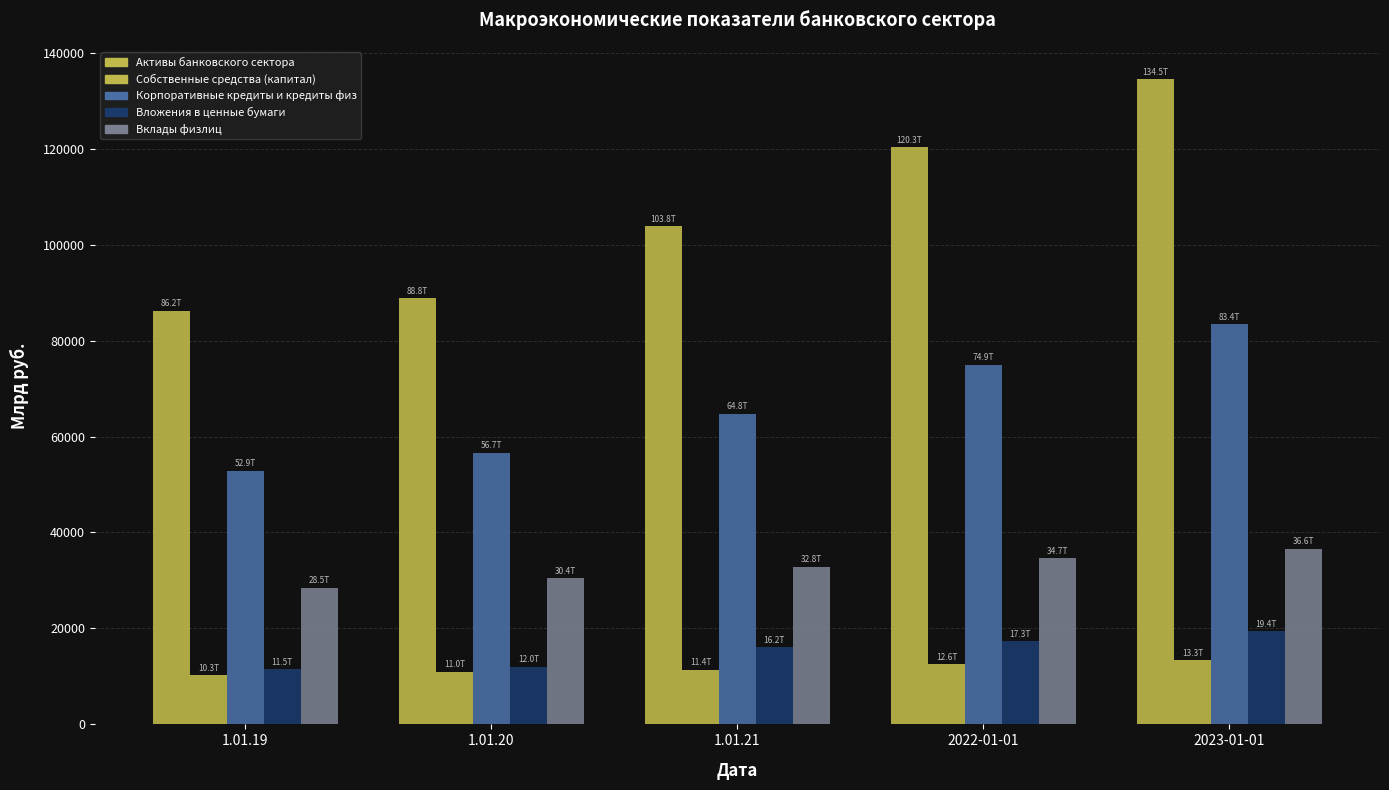

Between 2023-01-01 and 2022-01-01, which is larger?

2023-01-01